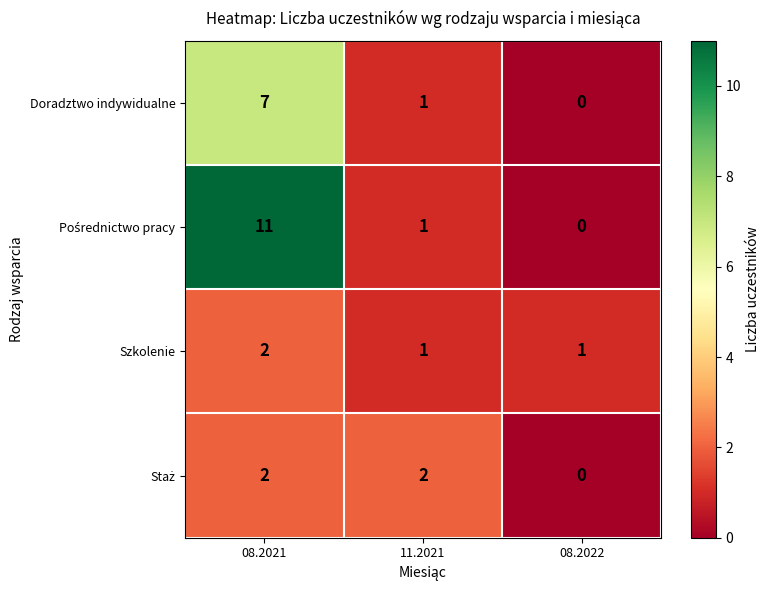

At which category is the sum across all series the highest?

08.2021